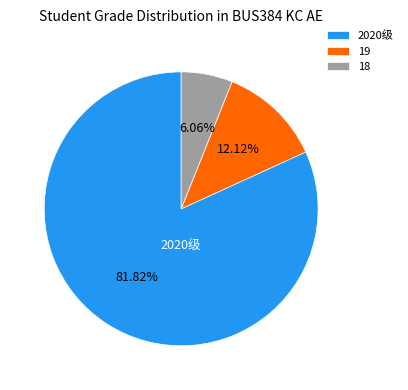

How many segments does this pie chart have?

3